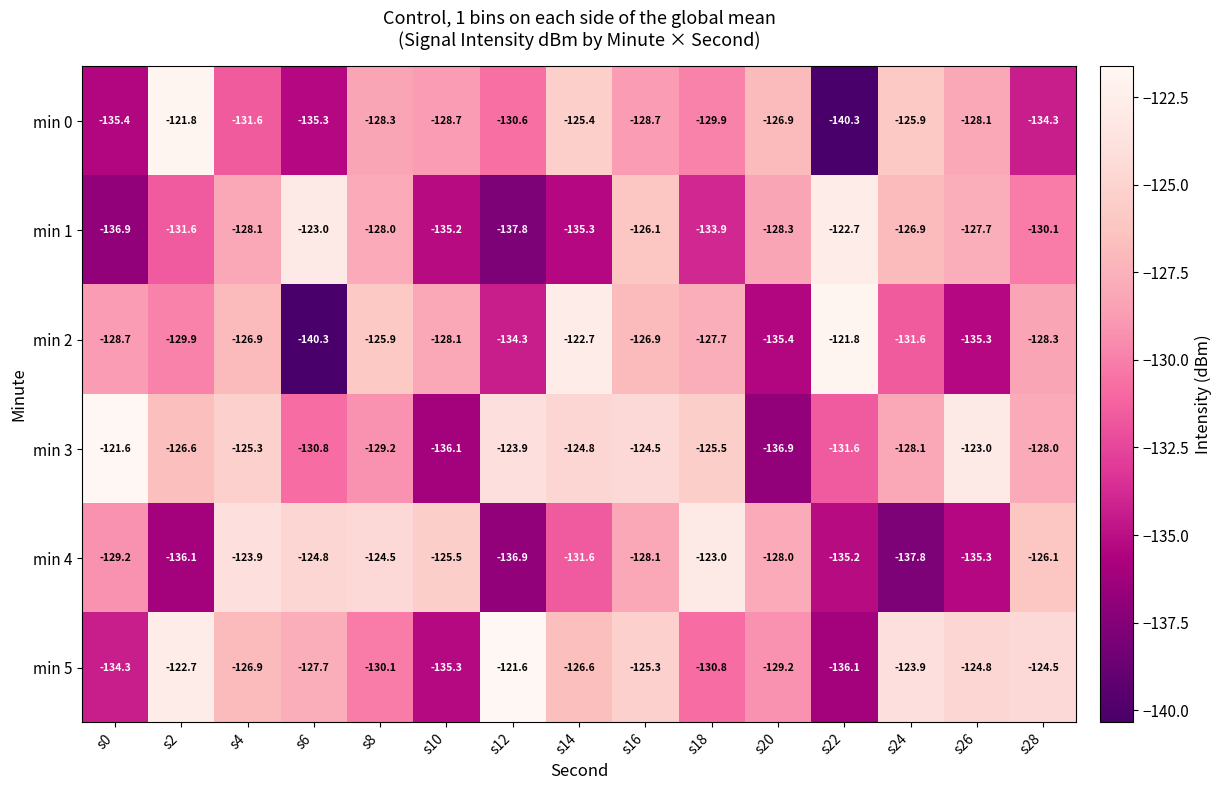

What is the total value across all series at s26?

-774.2